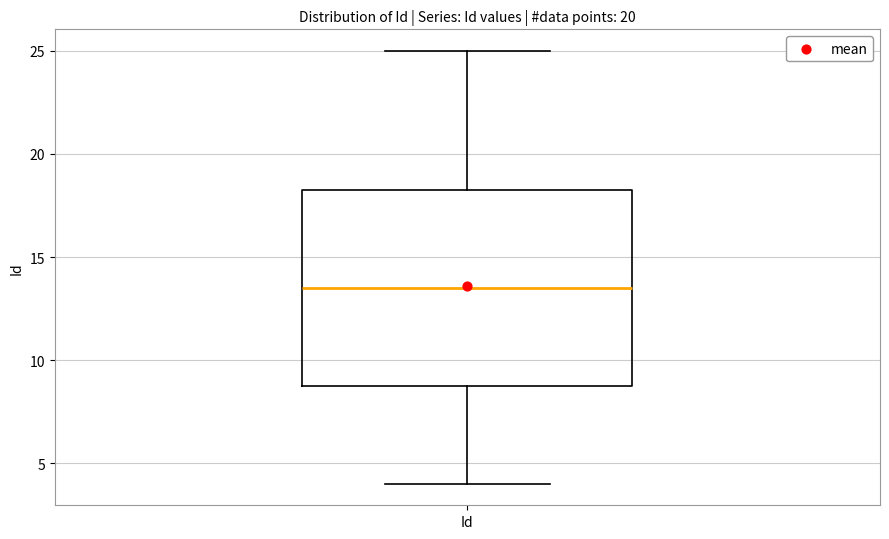

Transcribe this box plot: give where the median line is, the range the box spans, and where the two whiskers end, as read against the y-axis. The values are not printed on the chart, so give them approximately, as read against the axis.

median 13.5, box 9.0 to 18.5, whiskers 4.0 to 25.0